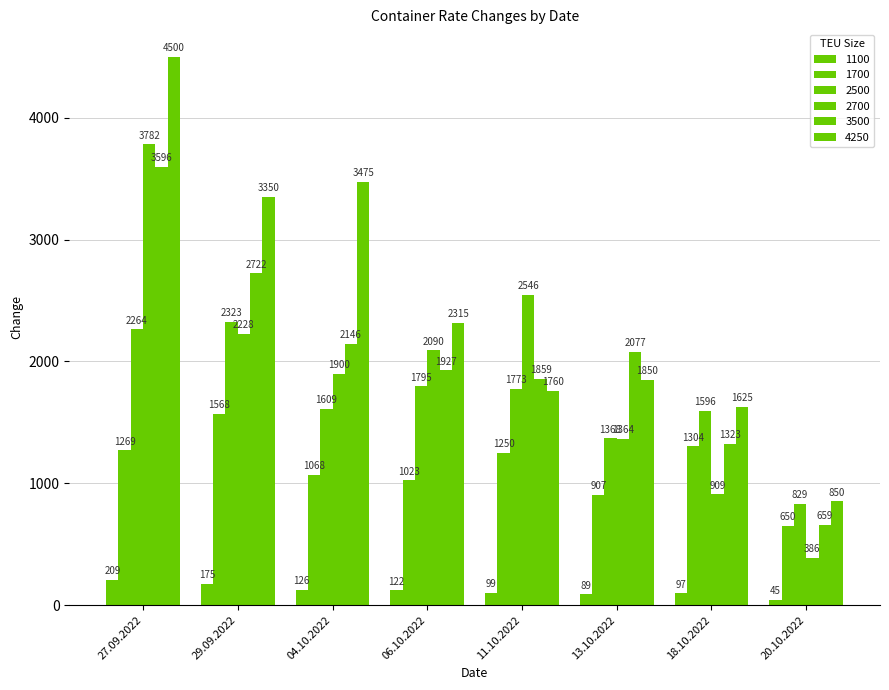

What position from the right is 27.09.2022?

8